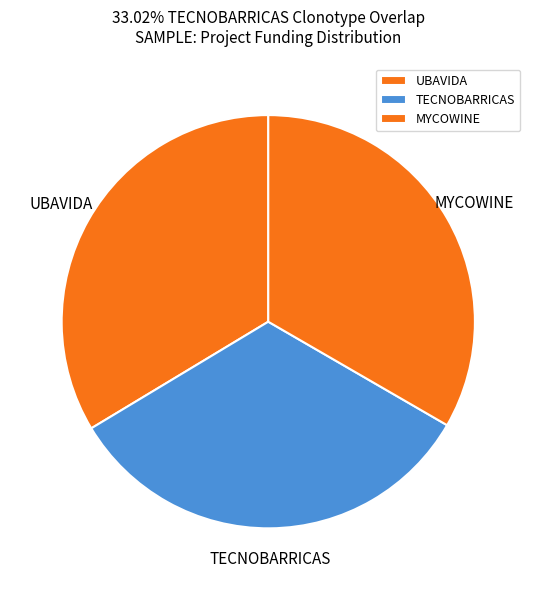

Do UBAVIDA and MYCOWINE together represent more than half of the pie?

Yes